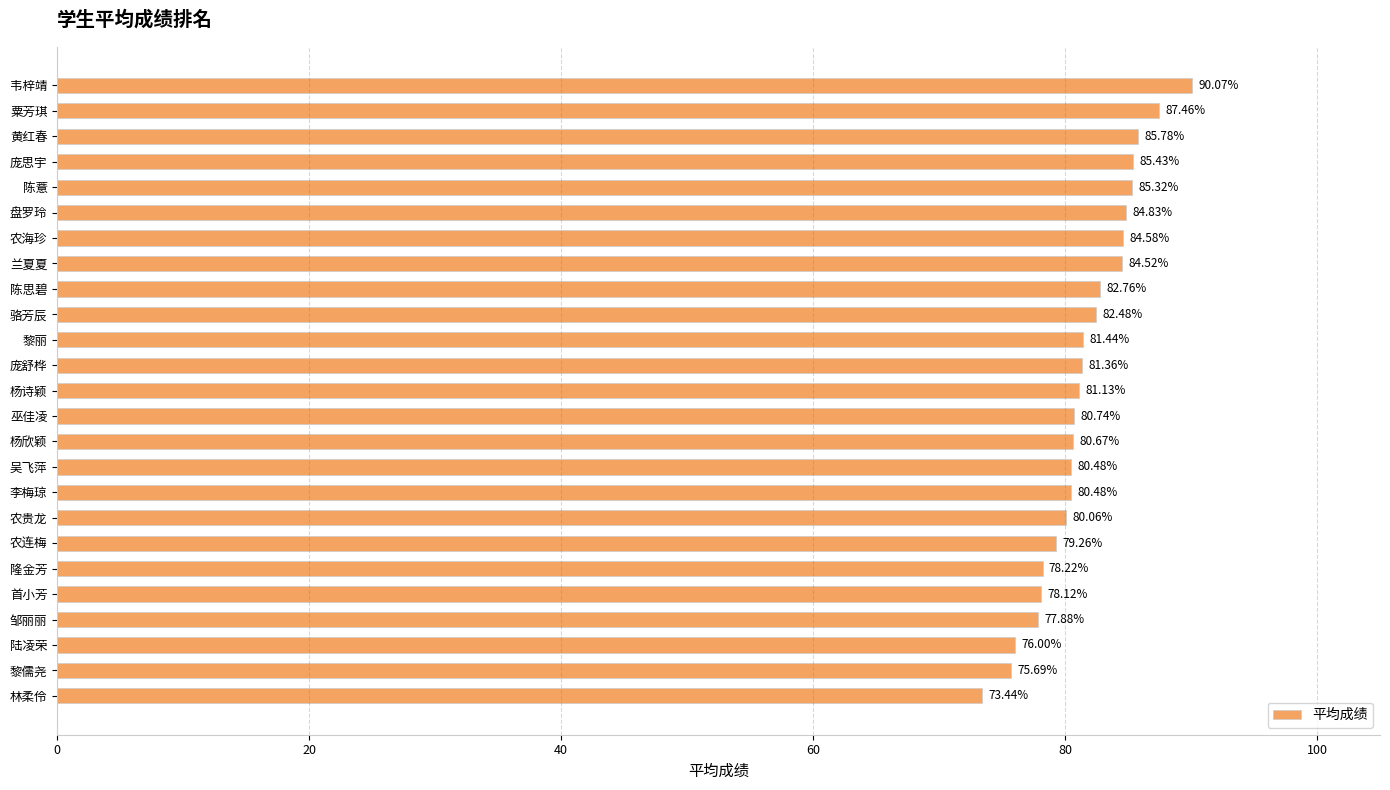

Which label corresponds to the largest value in the chart?

韦梓靖